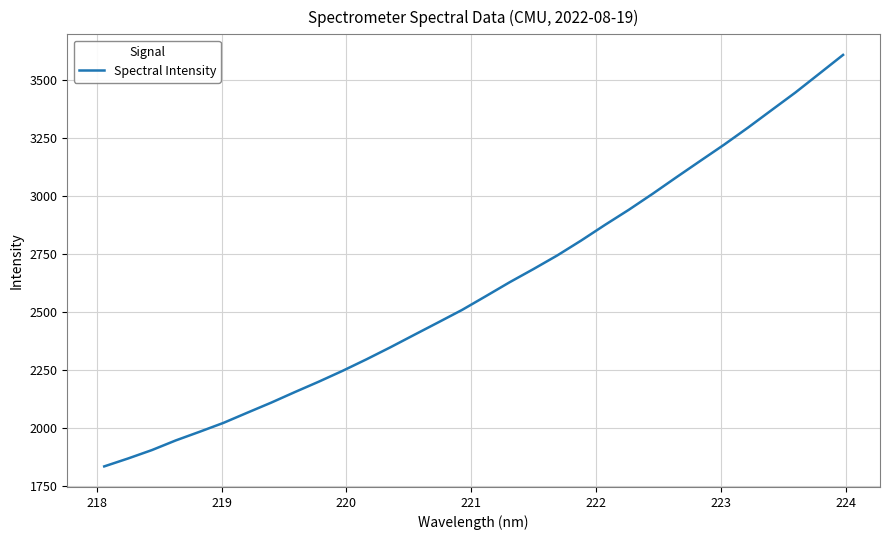

What is the sum of all values?

83270.0